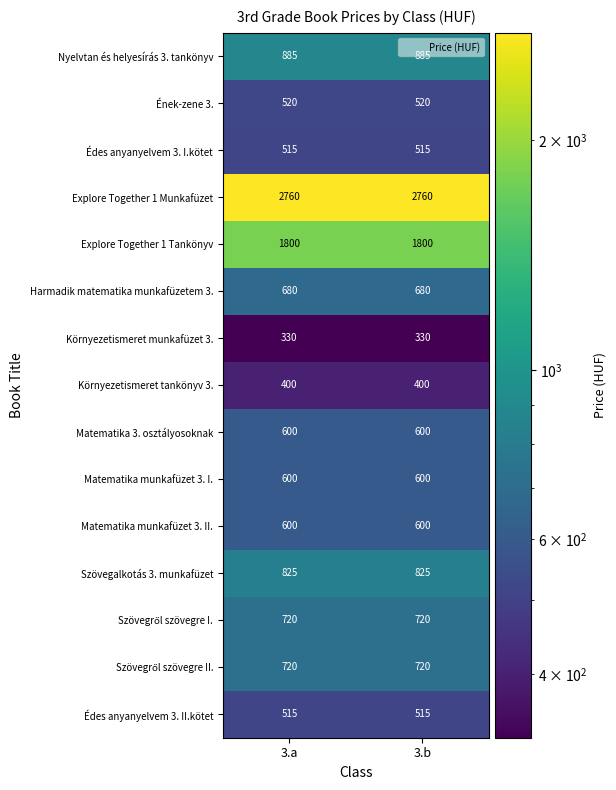

What is the sum of all Édes anyanyelvem 3. I.kötet values?

1030